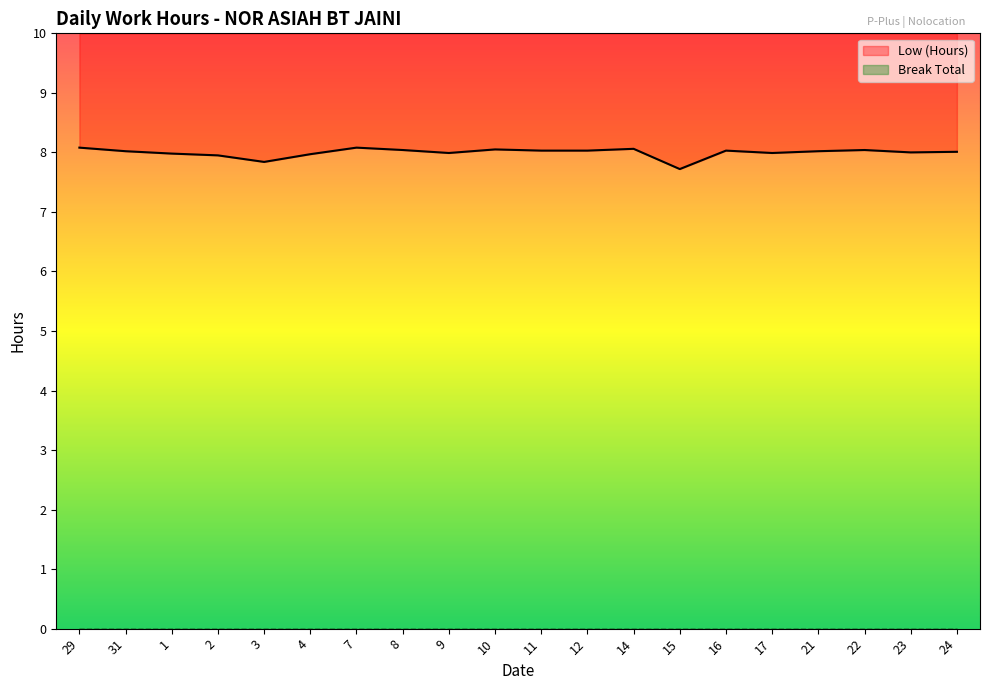

What position from the left is 4?

6